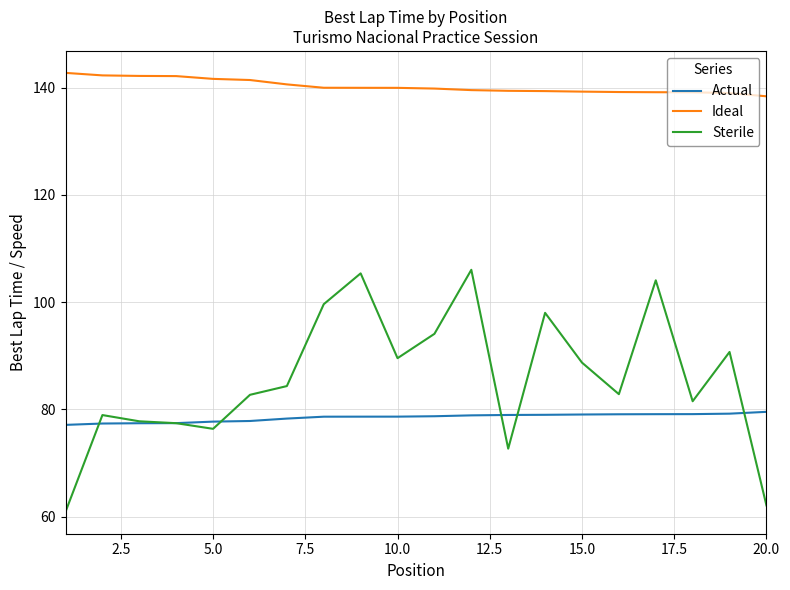

True or false: Sterile has more than 0 interior local peaks.

True